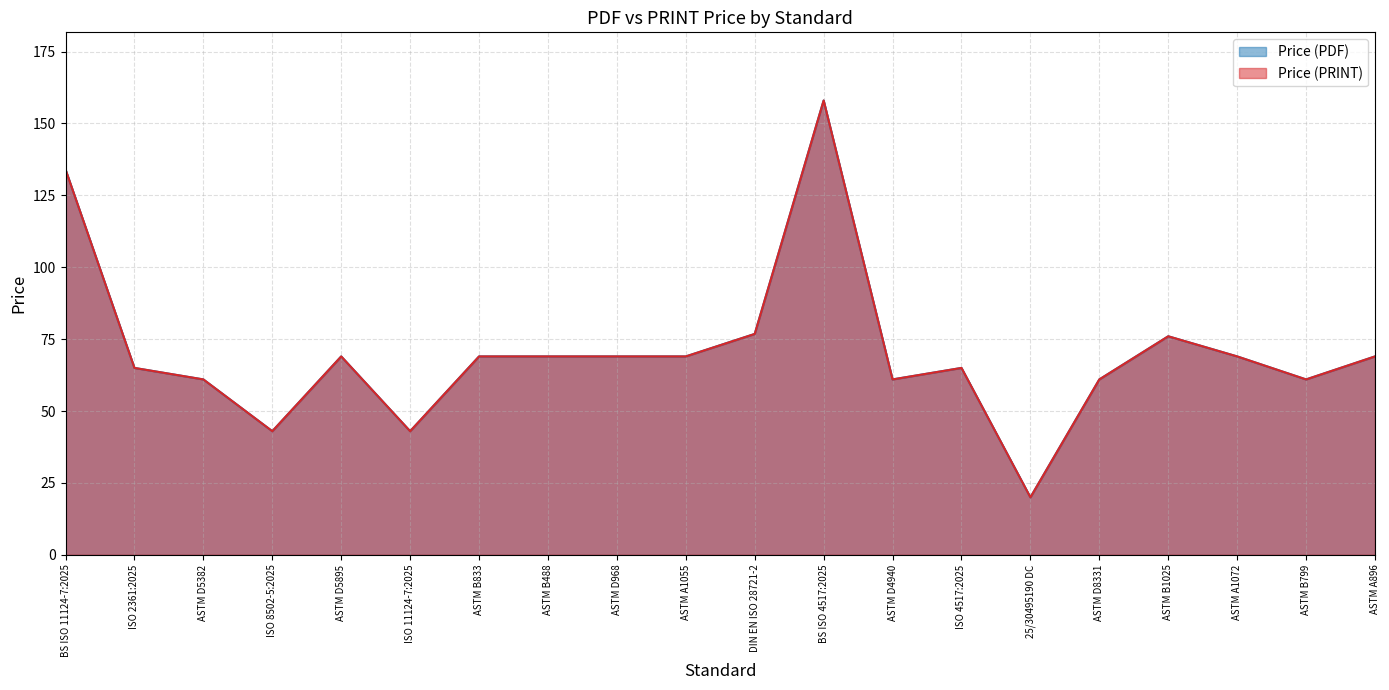

Which series has the largest total across all categories?

Price (PDF)